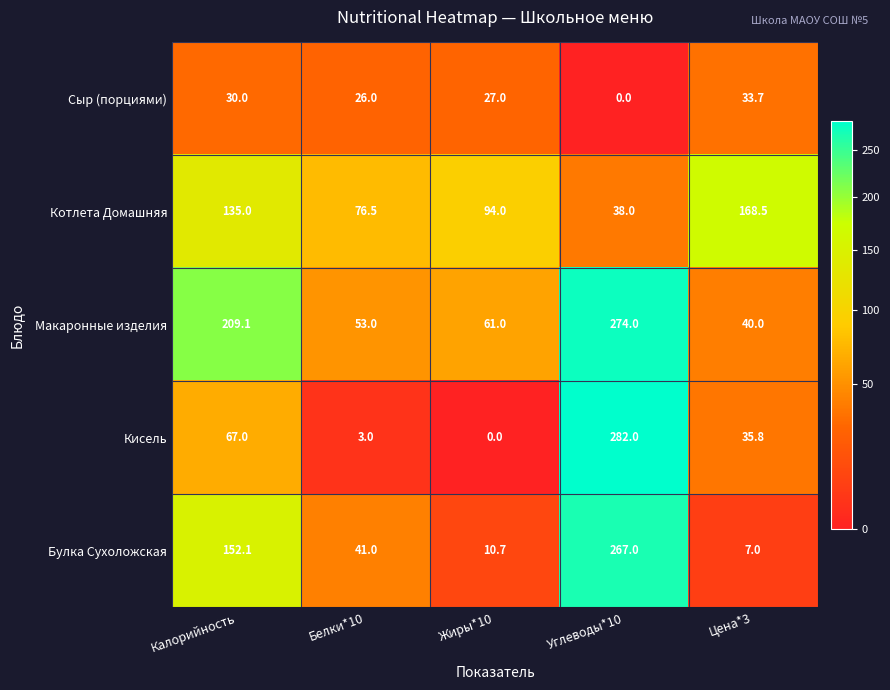

Reading left to right, extract all data points from this chart.

Сыр (порциями): 30.0	26.0	27.0	0.0	33.7
Котлета Домашняя: 135.0	76.5	94.0	38.0	168.5
Макаронные изделия: 209.1	53.0	61.0	274.0	40.0
Кисель: 67.0	3.0	0.0	282.0	35.8
Булка Сухоложская: 152.1	41.0	10.7	267.0	7.0